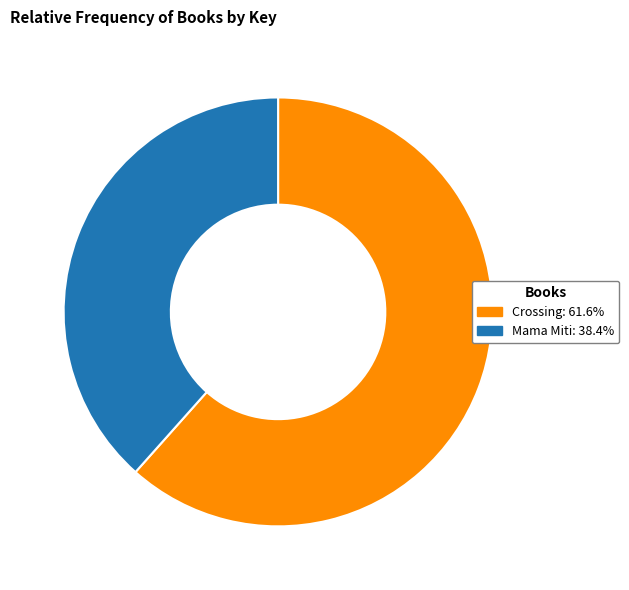

Which slice is the smallest?

Mama Miti